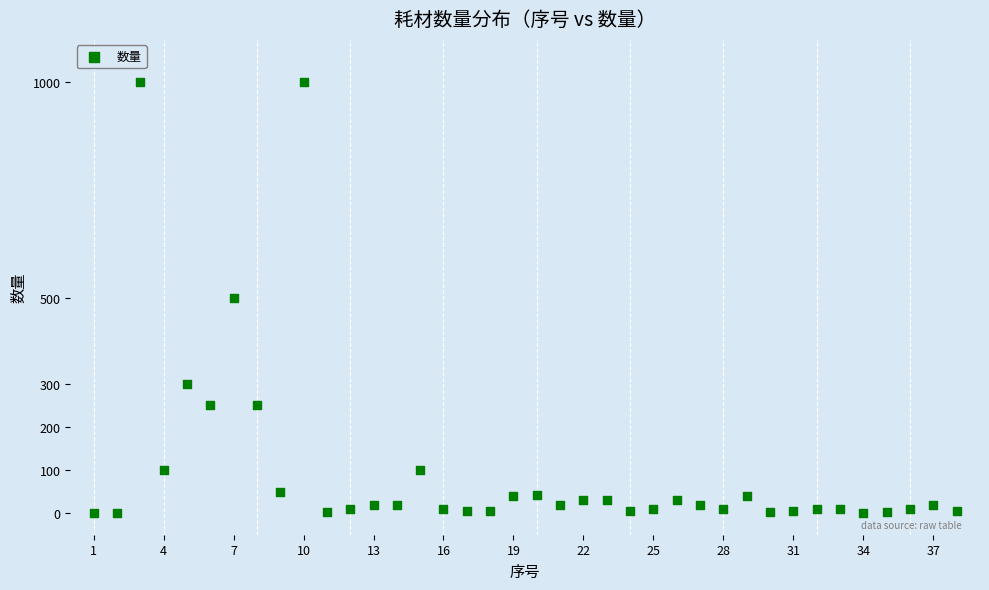

What is the range of X values (max minus min)?

37